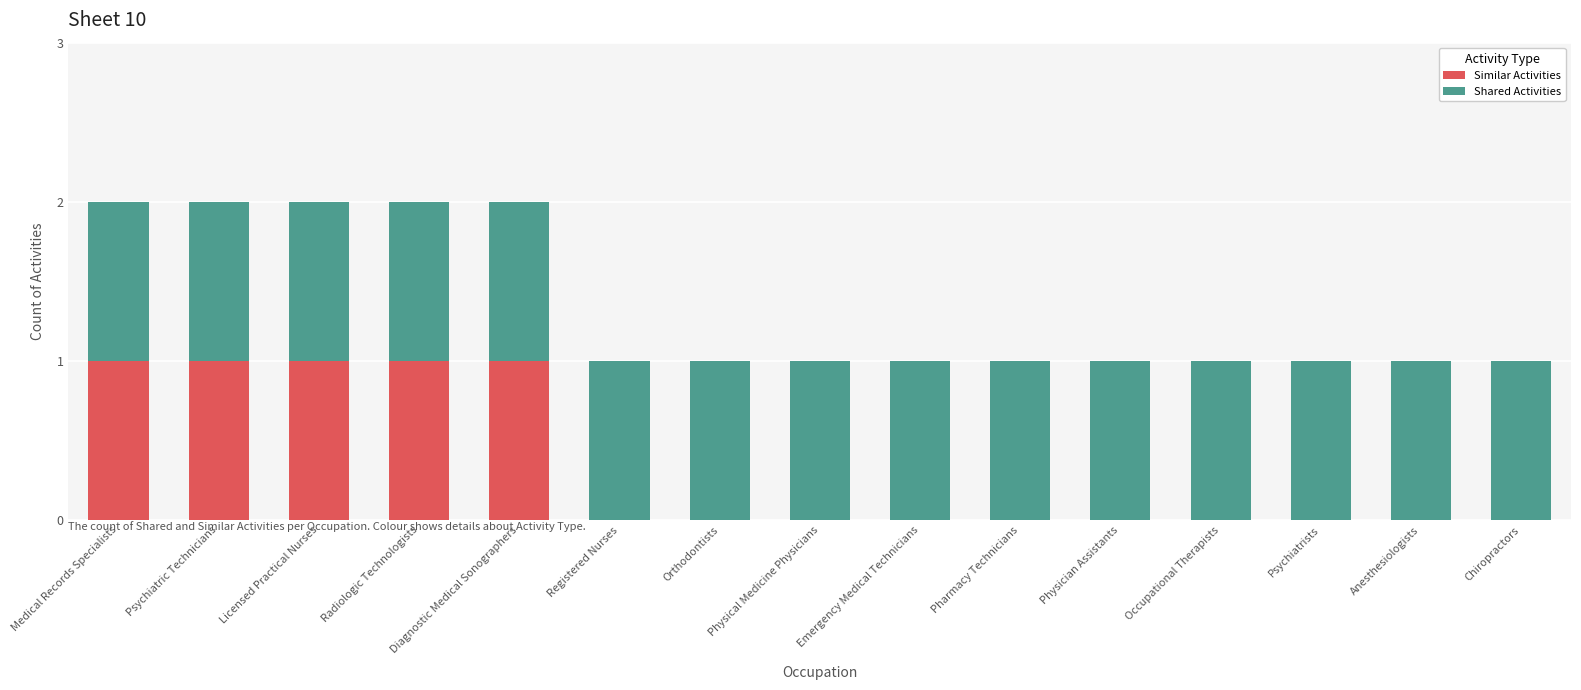

The Similar Activities series shows 0 at Psychiatrists. True or false?

True